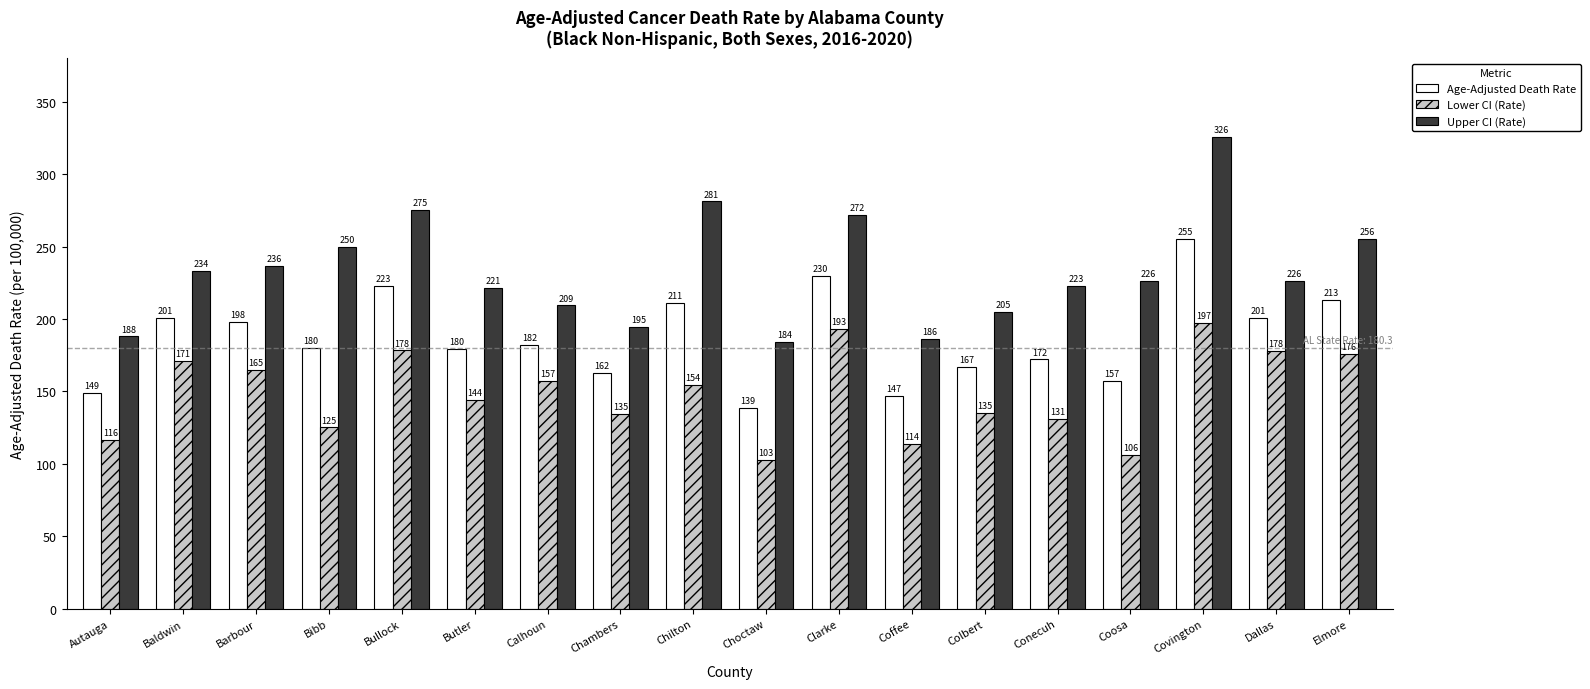

Which series changed the most between Bibb and Butler?

Upper CI (Rate)